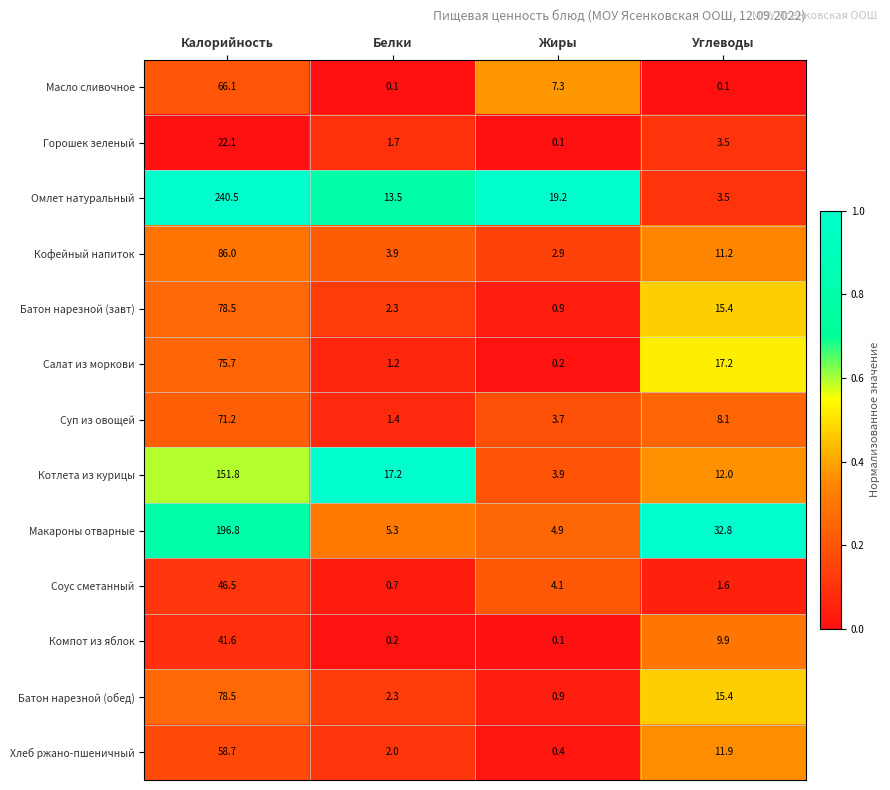

What is the total value across all series at Калорийность?

1214.0